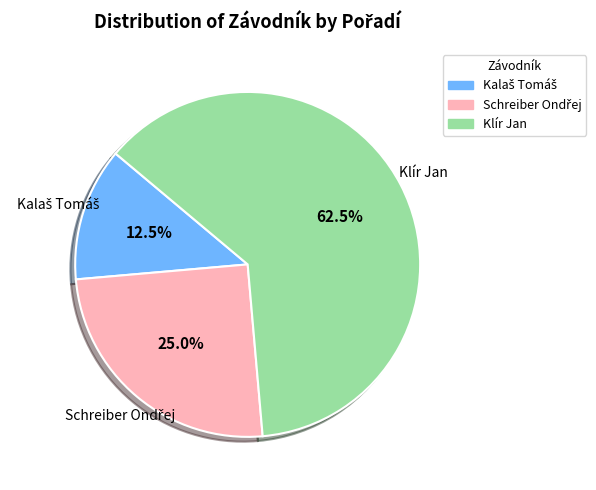

What is the largest slice in the pie chart?

Klír Jan